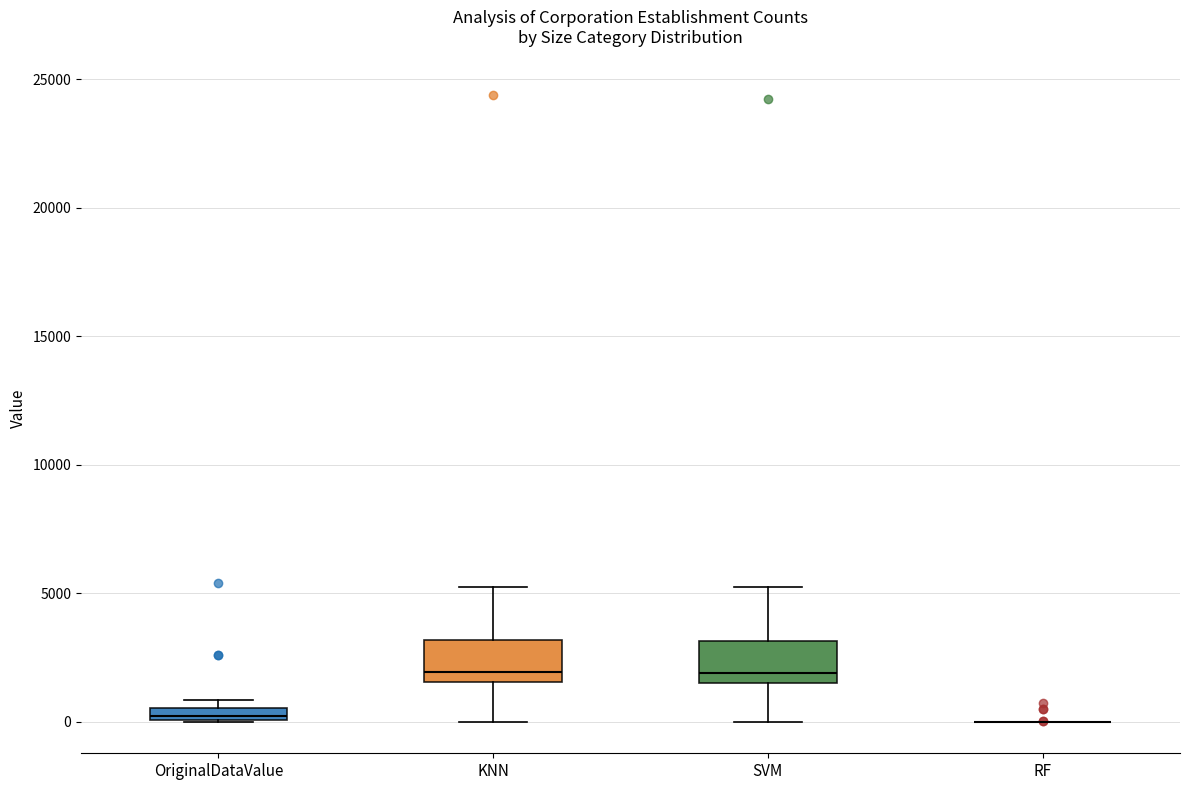

Where does the lower whisker of the box for KNN end on the y-axis? The values are not printed on the chart, so give them approximately, as read against the axis.

0